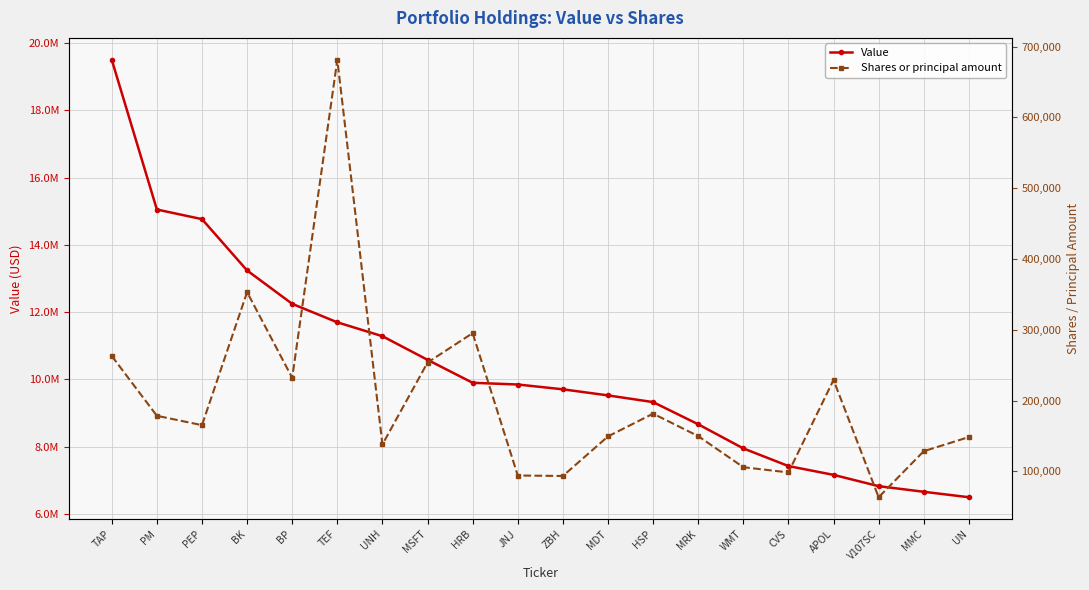

List the series in order of their overall mean, highest first.

Value, Shares or principal amount